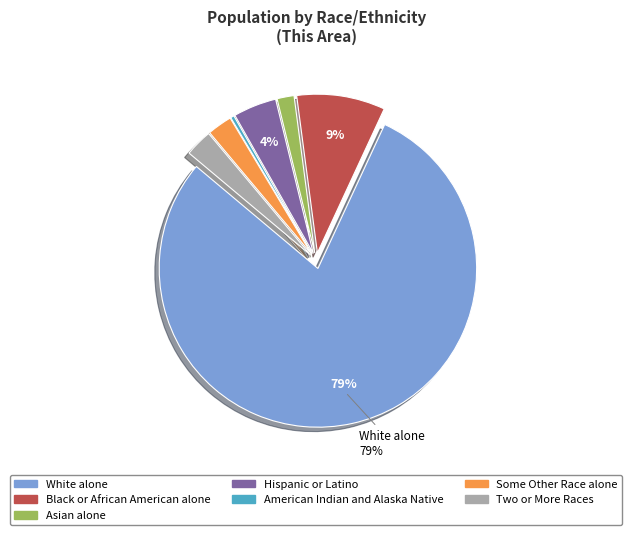

Is it true that White alone is 79% of the pie?

True